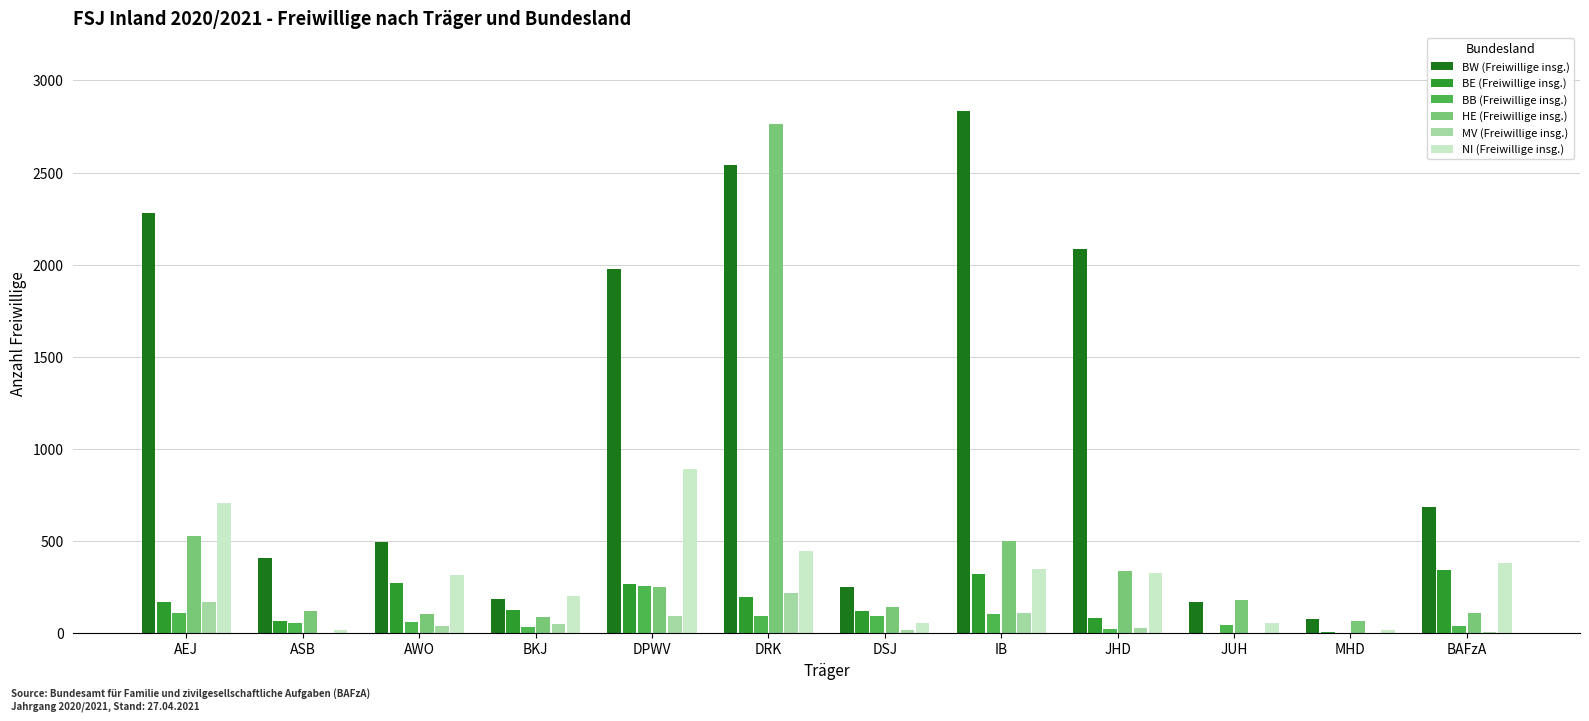

What is the highest value of the NI (Freiwillige insg.) series?

890